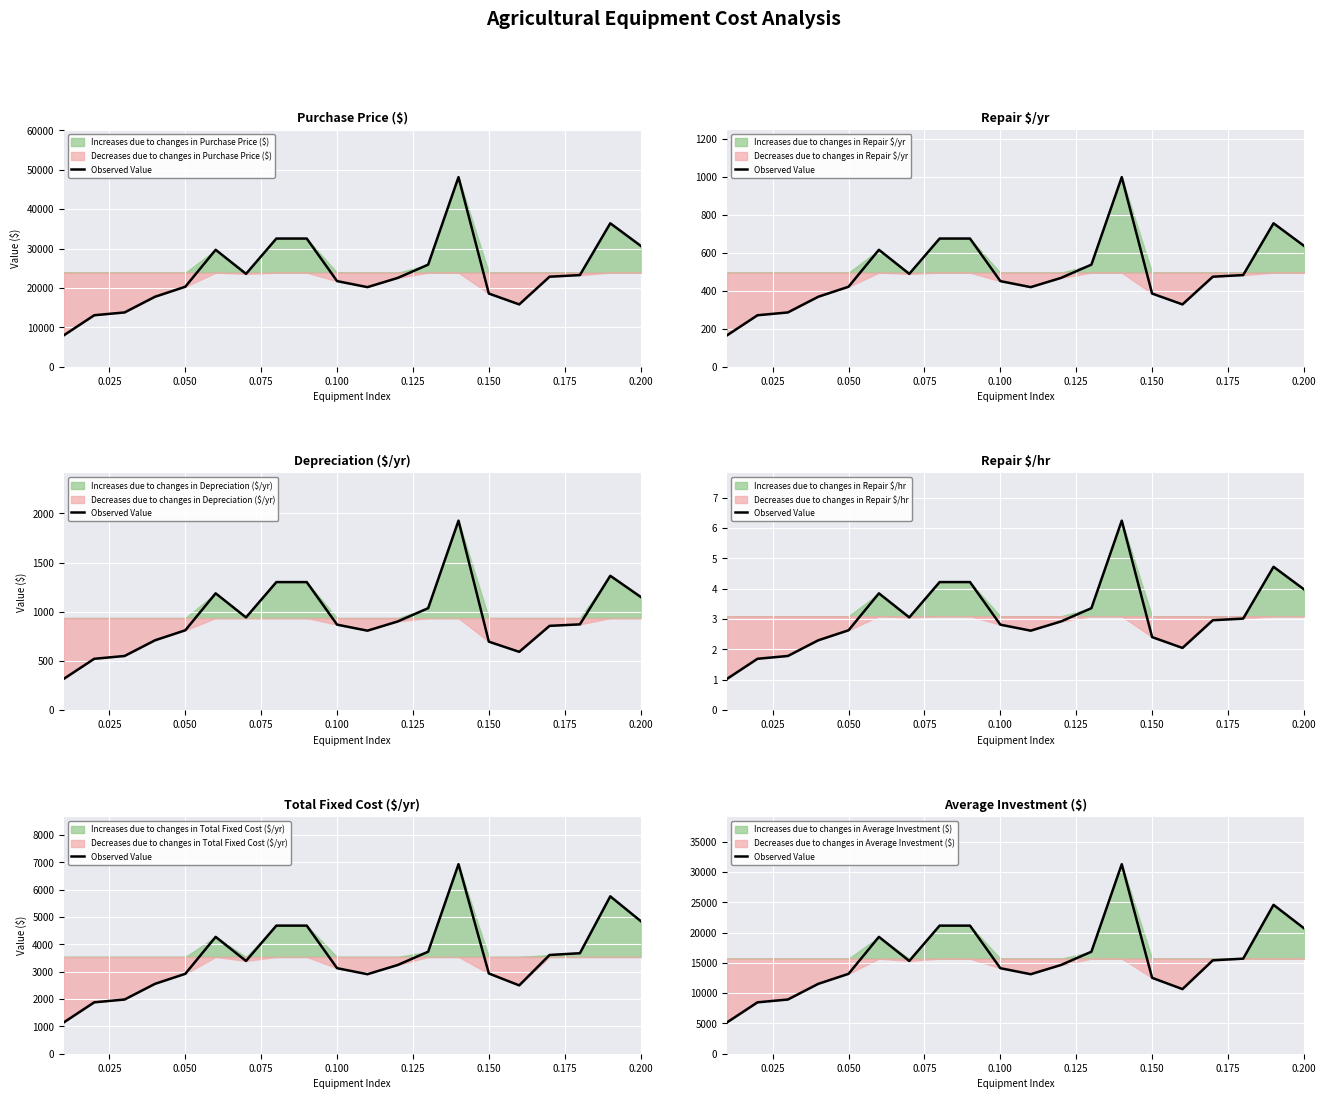

Which has a higher value, 0.200 or 0.075?

0.200